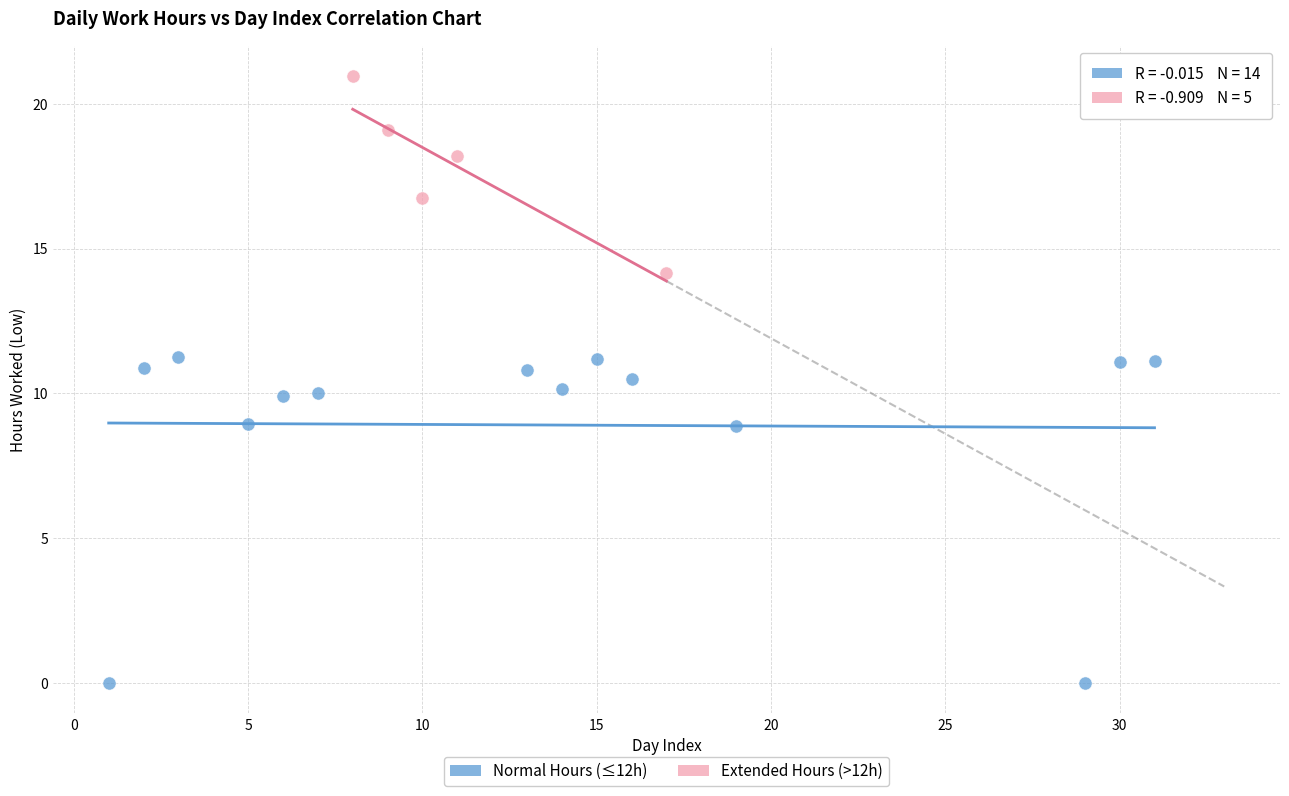

Which series reaches the maximum Y coordinate?

Extended Hours (>12h)